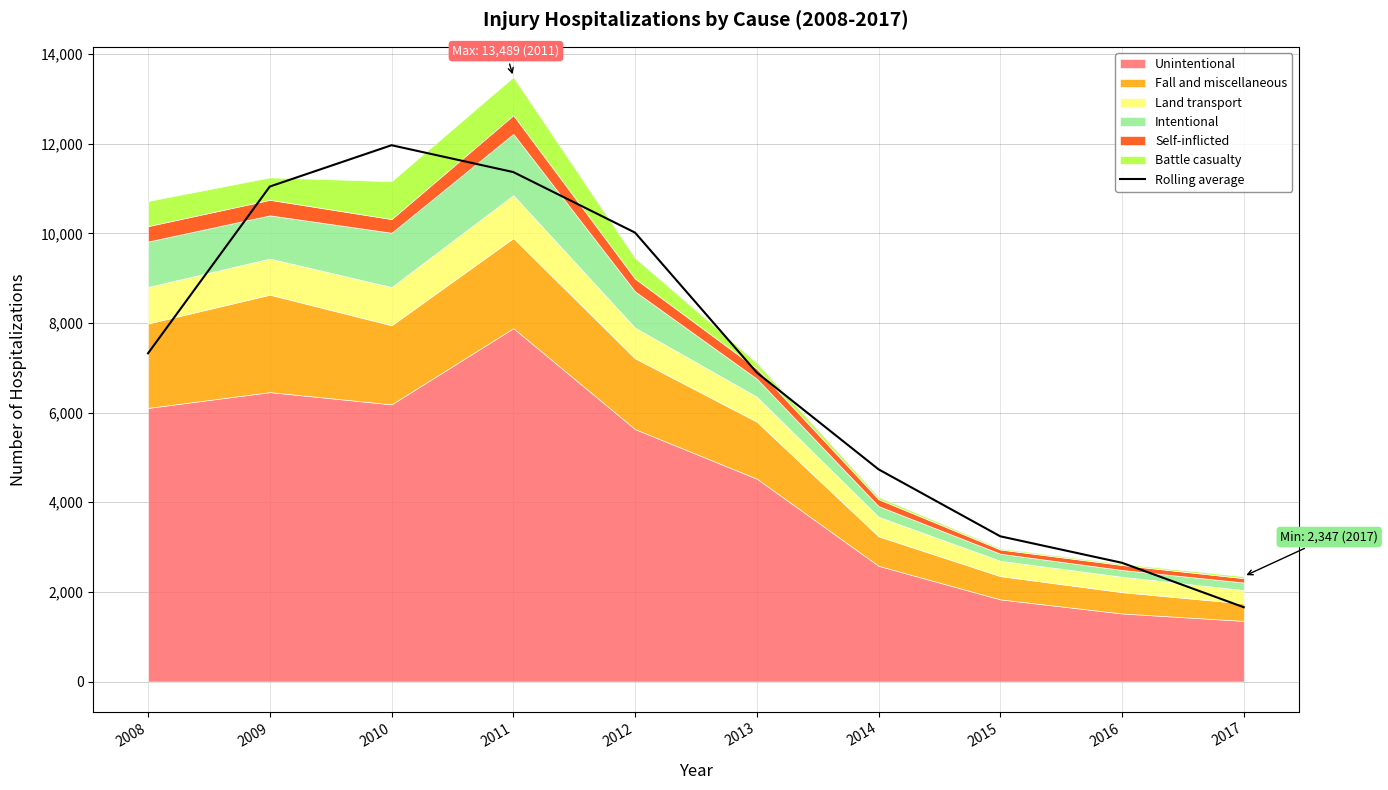

Which label corresponds to the largest value in the chart?

2010